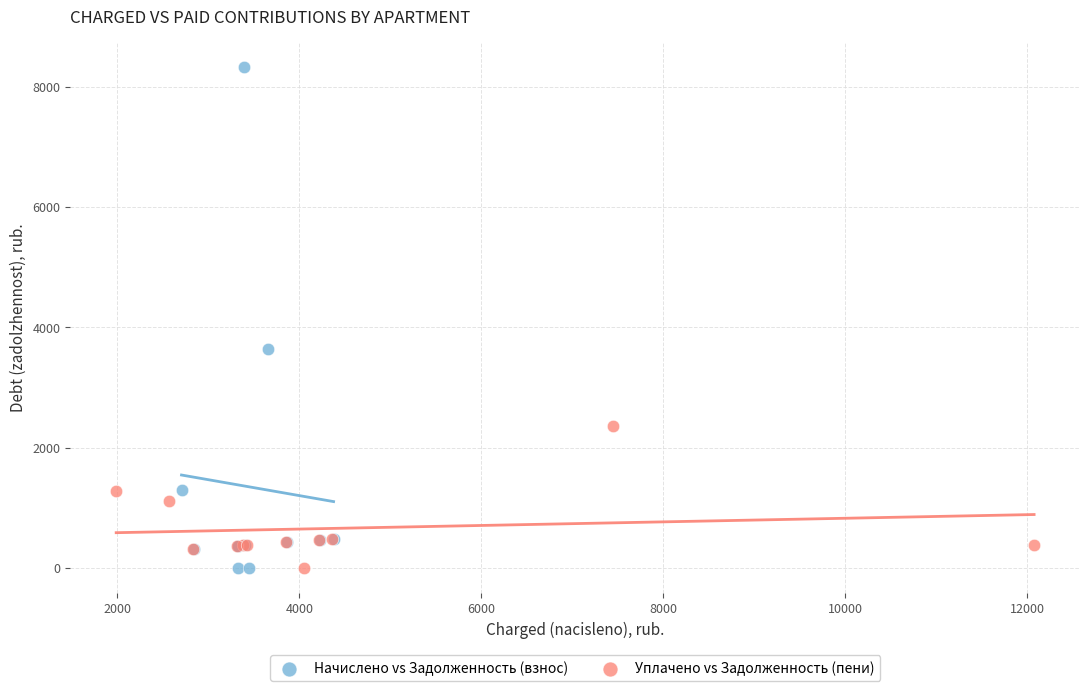

Which series has the widest spread of Y values?

Начислено vs Задолженность (взнос)